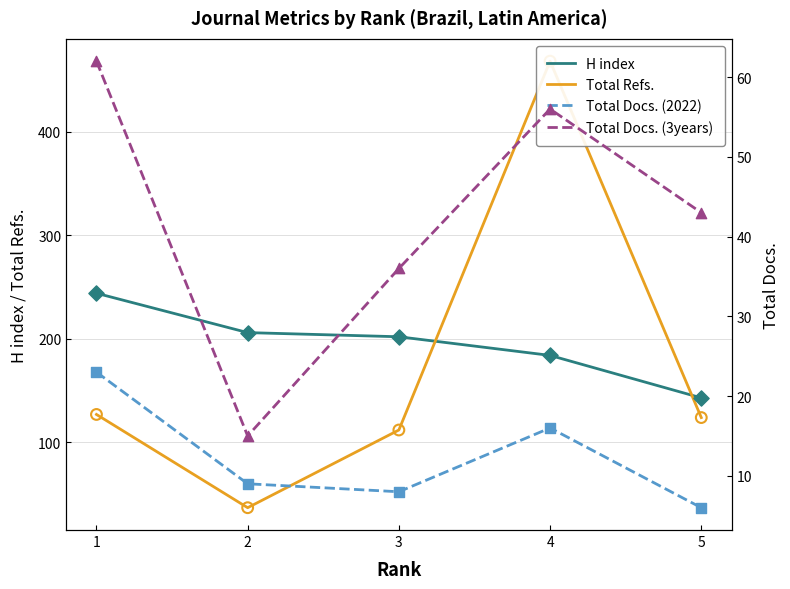

At how many categories does at least one series exceed 344?

1